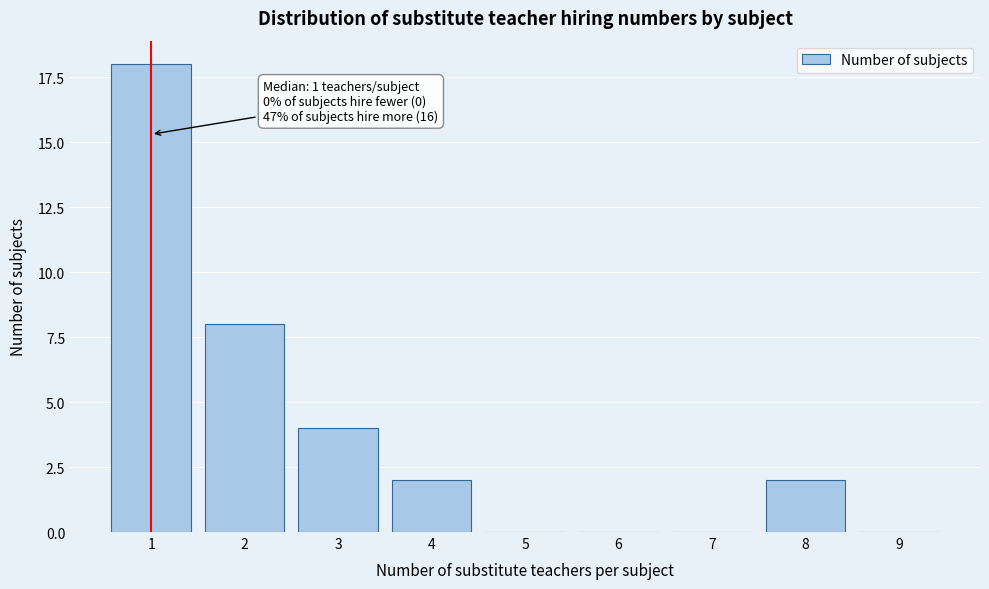

Reading left to right, what are all the values shown in this chart?

1=18	2=8	3=4	4=2	5=0	6=0	7=0	8=2	9=0